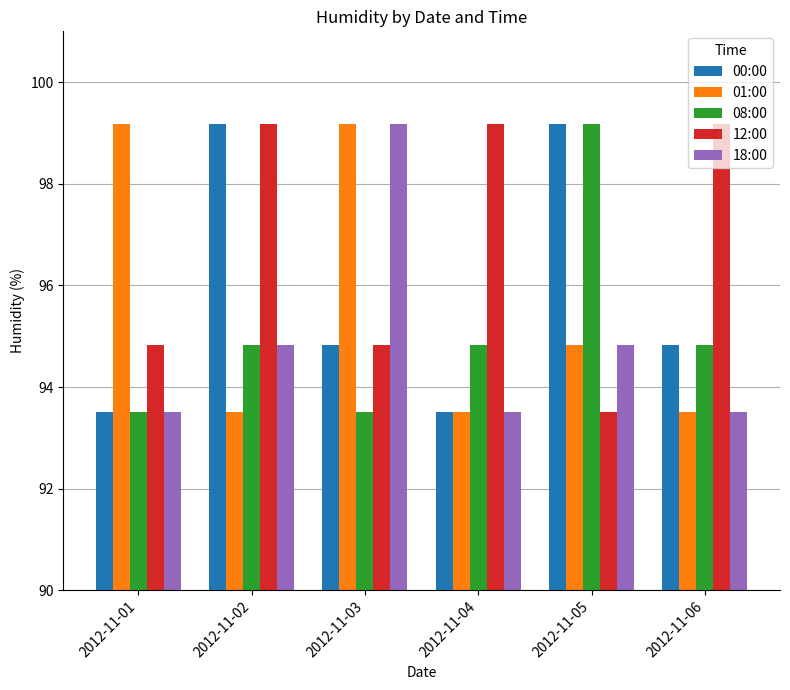

At which label does 01:00 first exceed 94?

2012-11-01